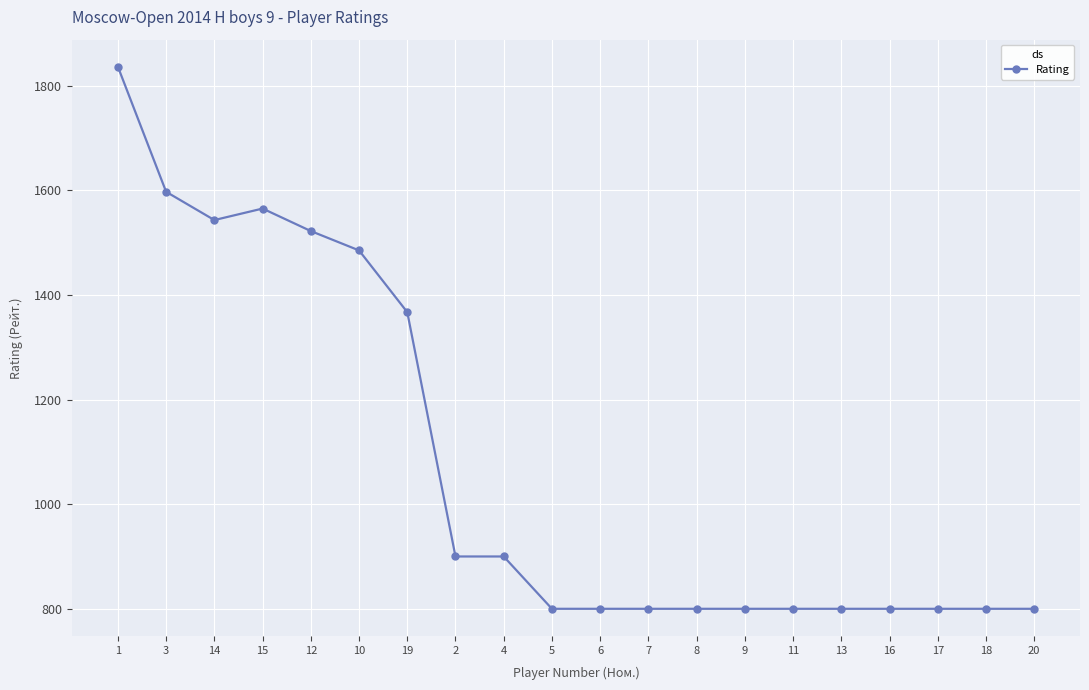

Between 3 and 7, which is larger?

3